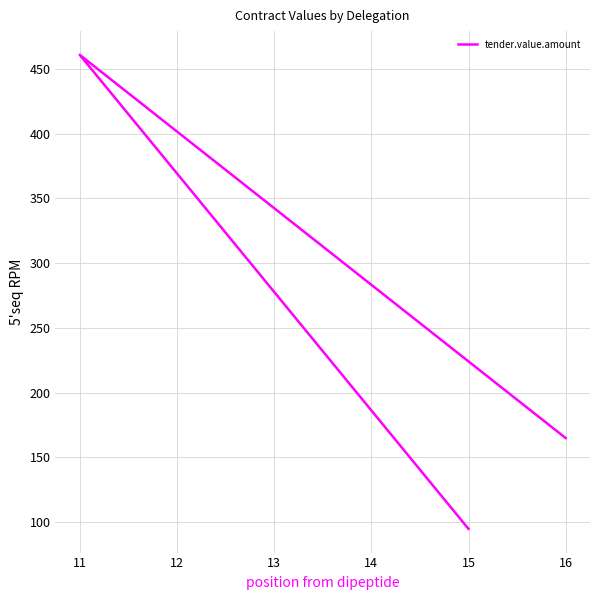

Is it true that the value at 16 is 59.7?

False